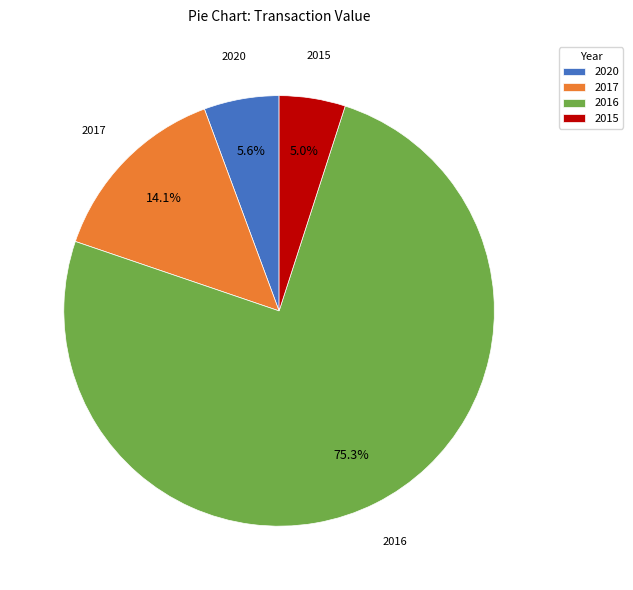

Rank the categories by value from highest to lowest.

2016, 2017, 2020, 2015